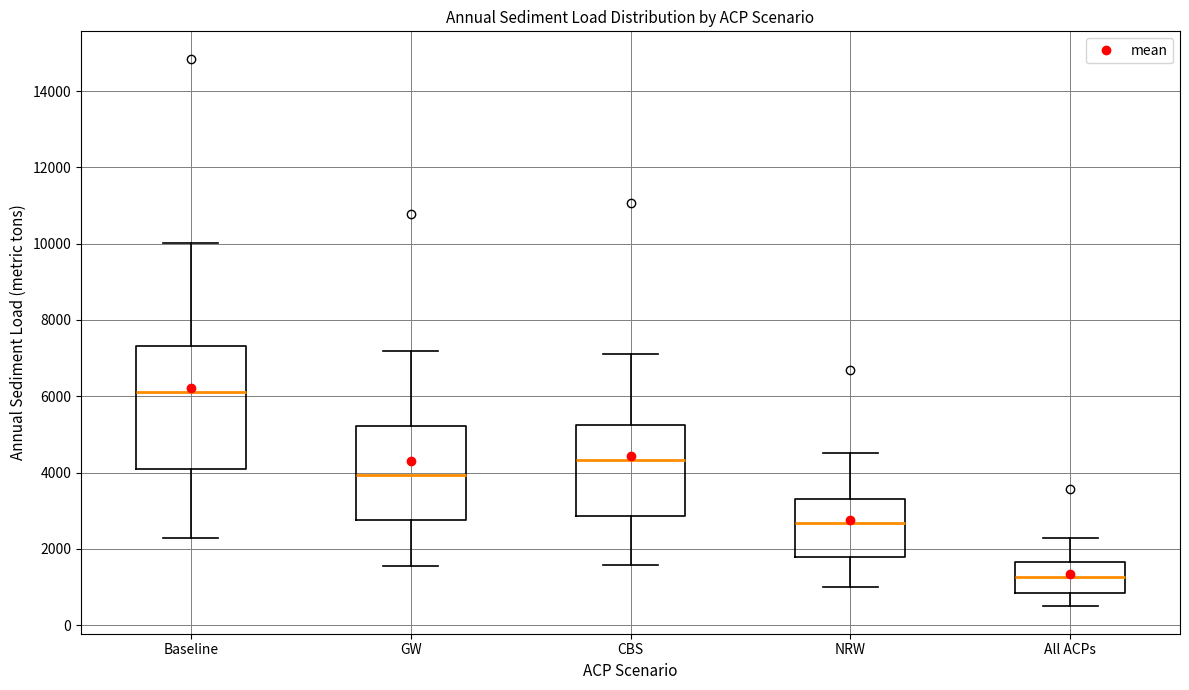

Which box has the lowest median line?

All ACPs